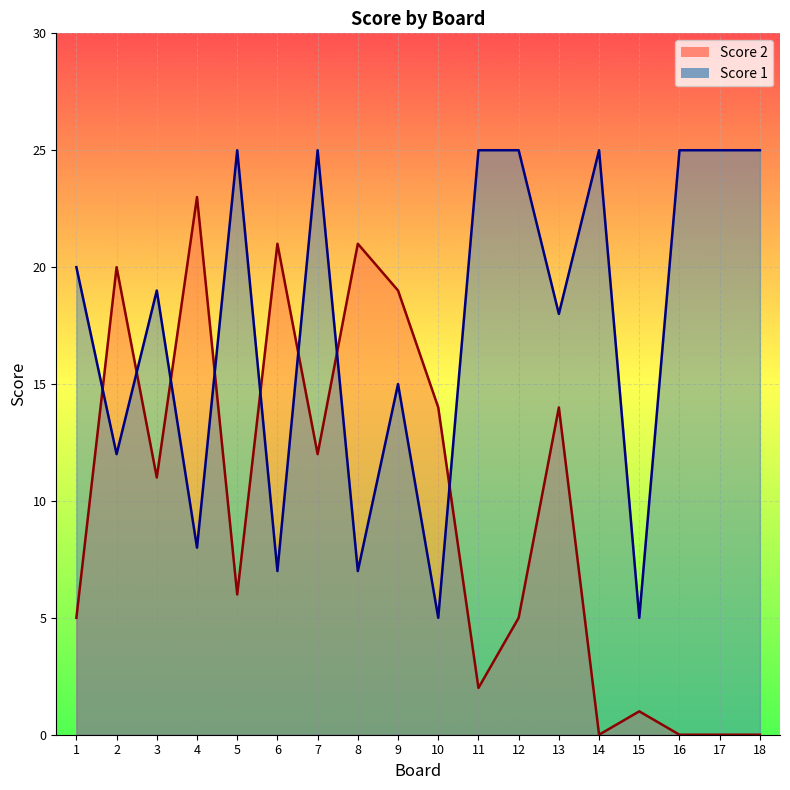

How many interior local peaks does the Score 2 series have?

6